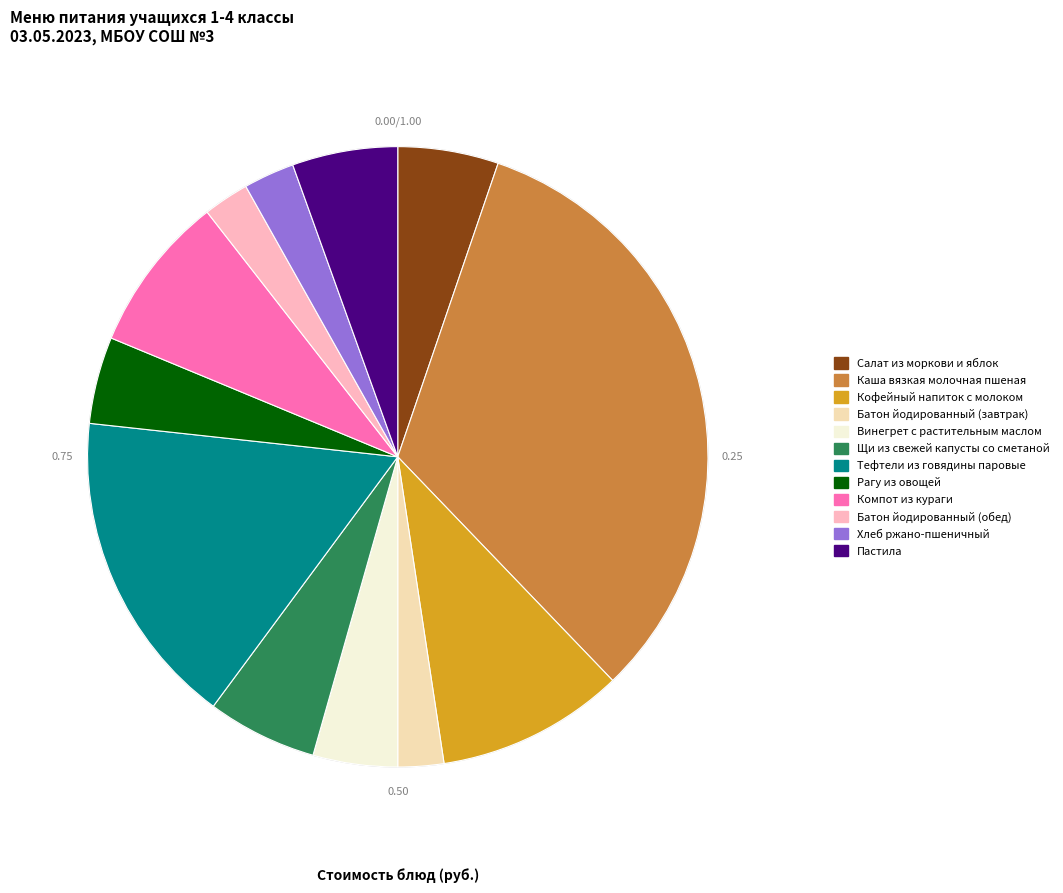

Between Батон йодированный (завтрак) and Салат из моркови и яблок, which is larger?

Салат из моркови и яблок